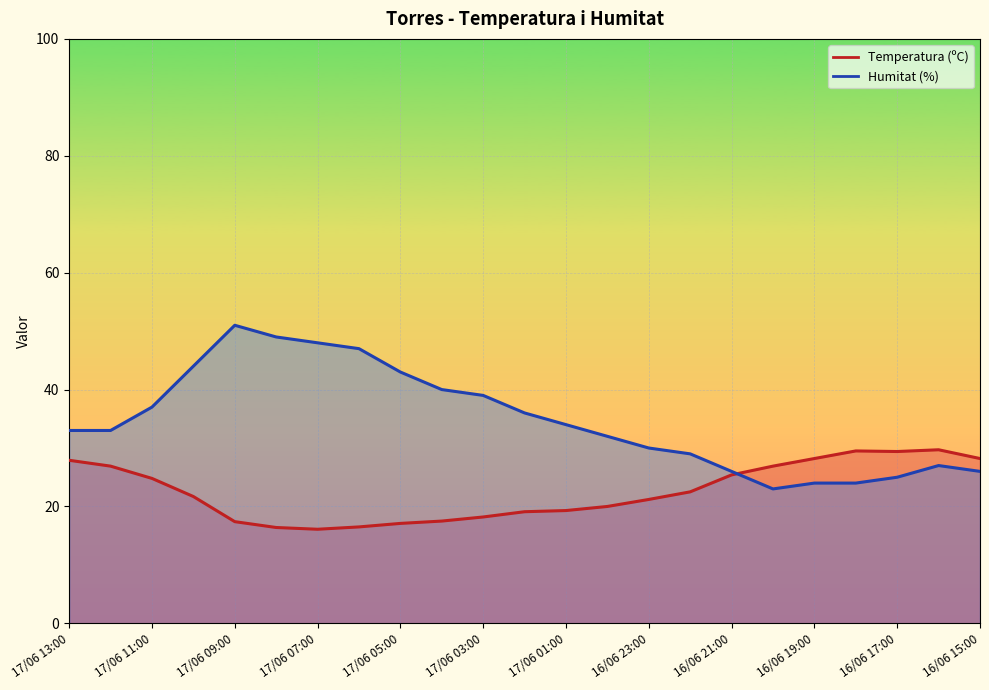

Where is Humitat (%) nearest to the value 37?

17/06 11:00